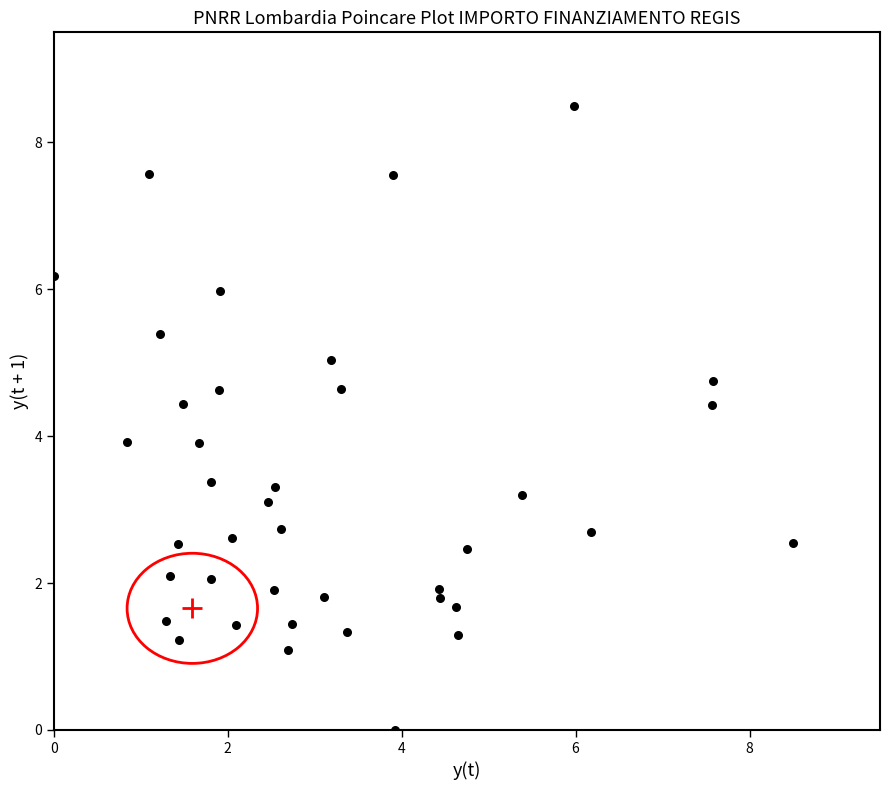

What is the range of X values (max minus min)?

8.5